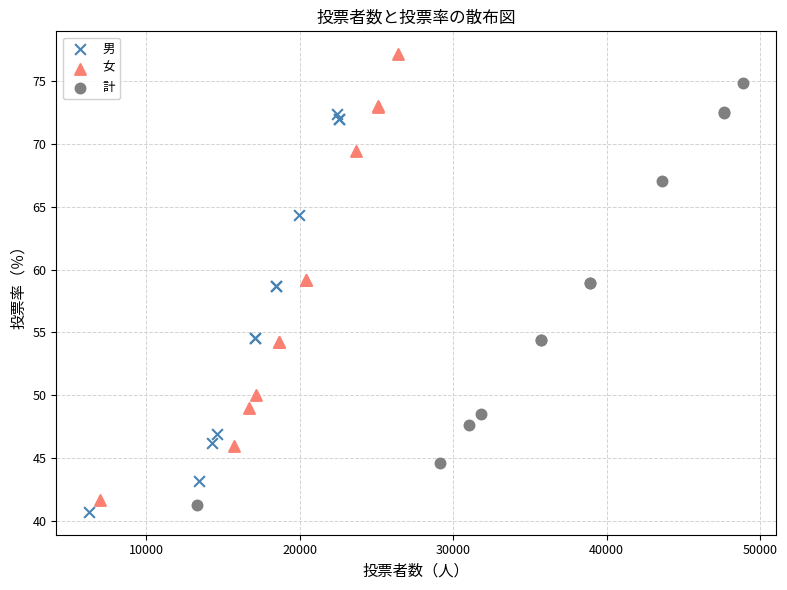

What are all the series names shown in the legend?

男, 女, 計